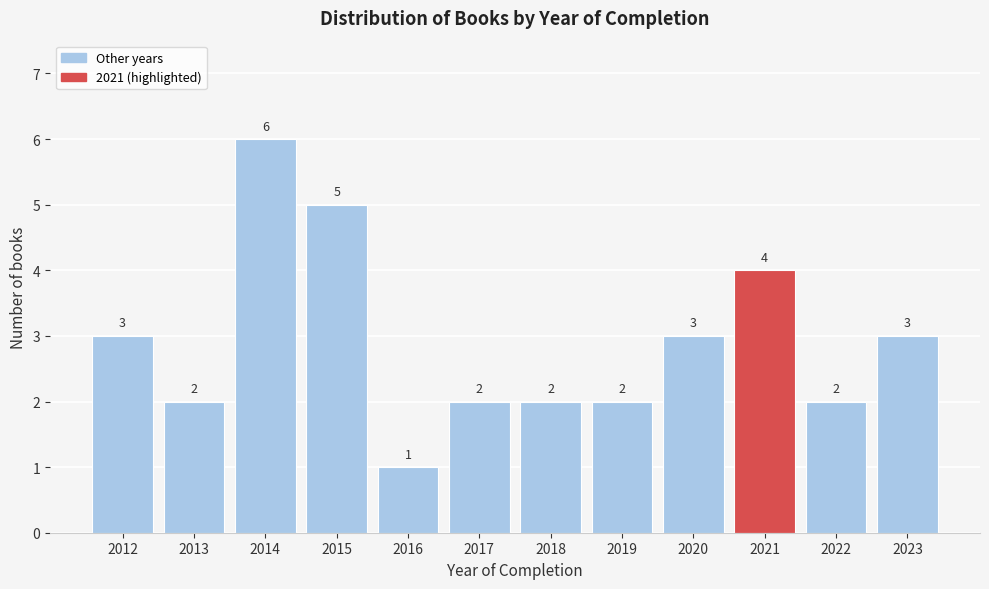

Reading left to right, transcribe all the data shown in this chart.

3	2	6	5	1	2	2	2	3	4	2	3